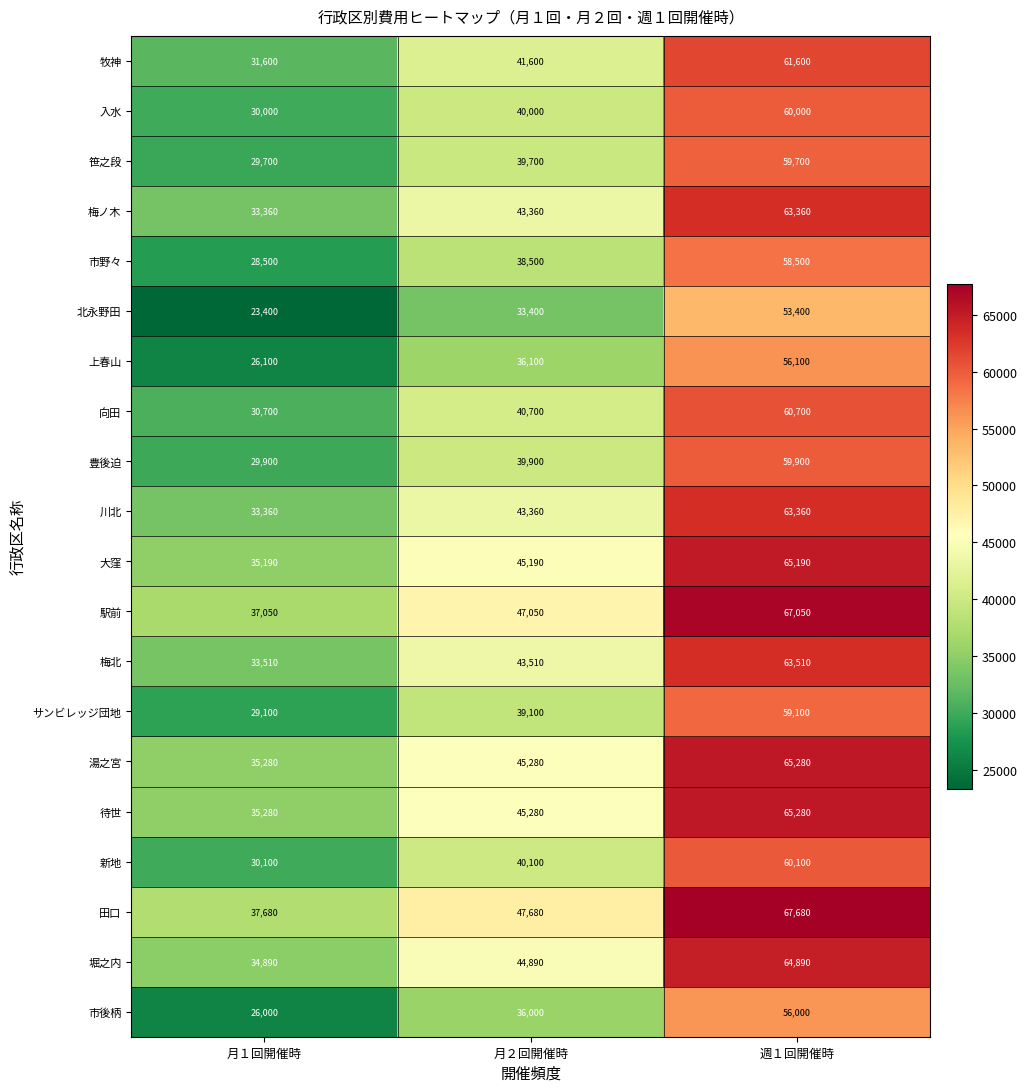

How many data points does each series have?

3